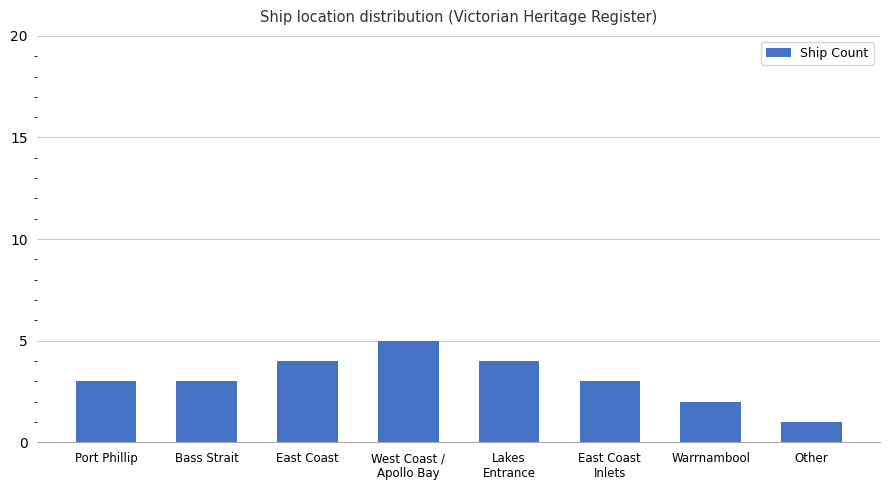

What is the label of the 8th bar from the left?

Other